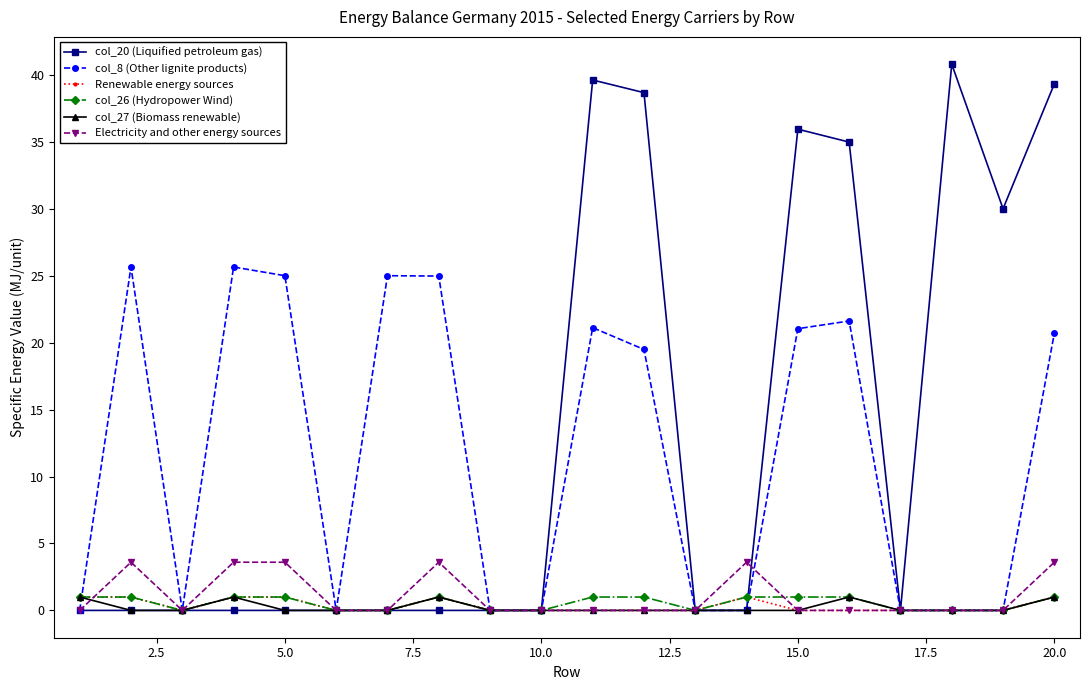

What is the maximum value for Electricity and other energy sources?

3.6